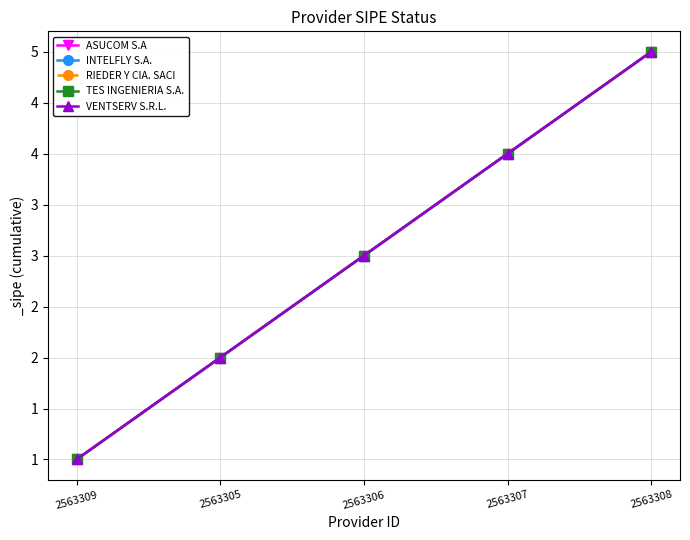

Is this an area chart (filled region under the line)?

No